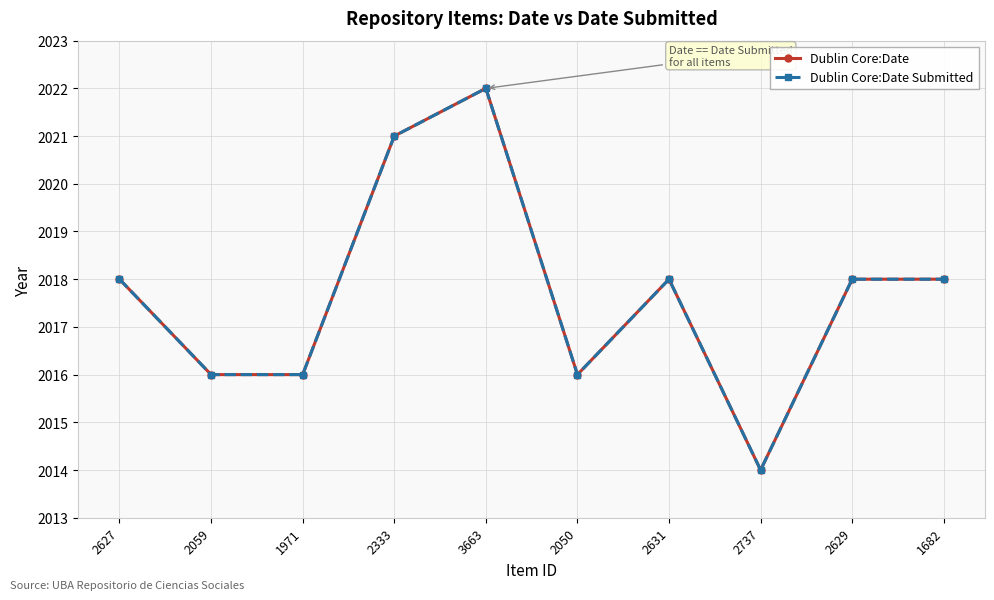

Is this an area chart (filled region under the line)?

No